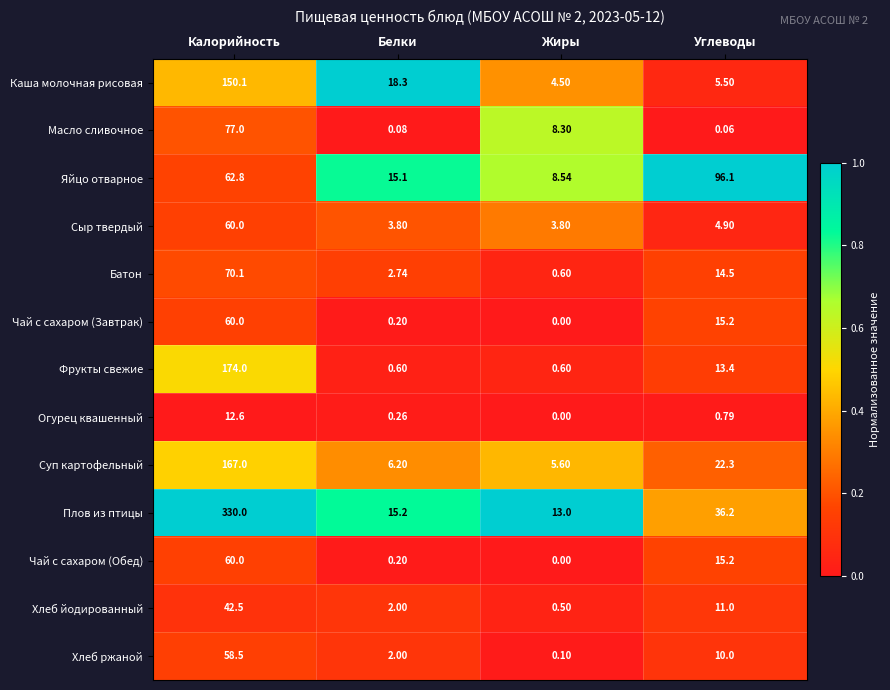

What is the maximum value shown in the chart?

330.0